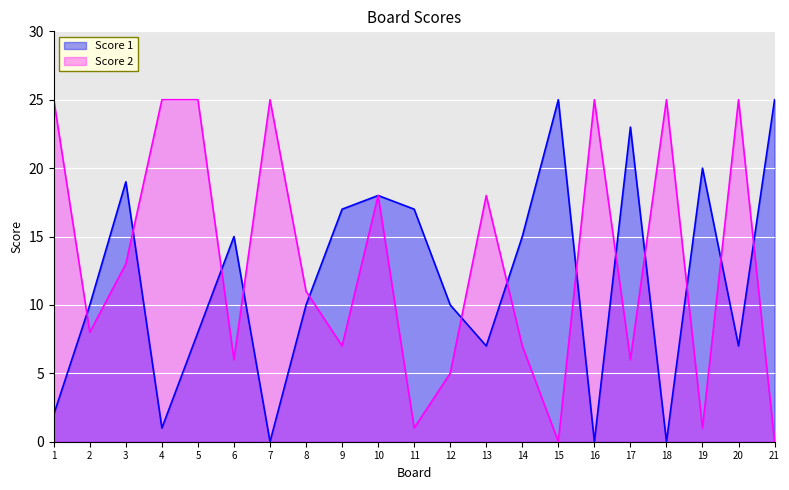

What is the spread (max minus min) of values at 14?

8